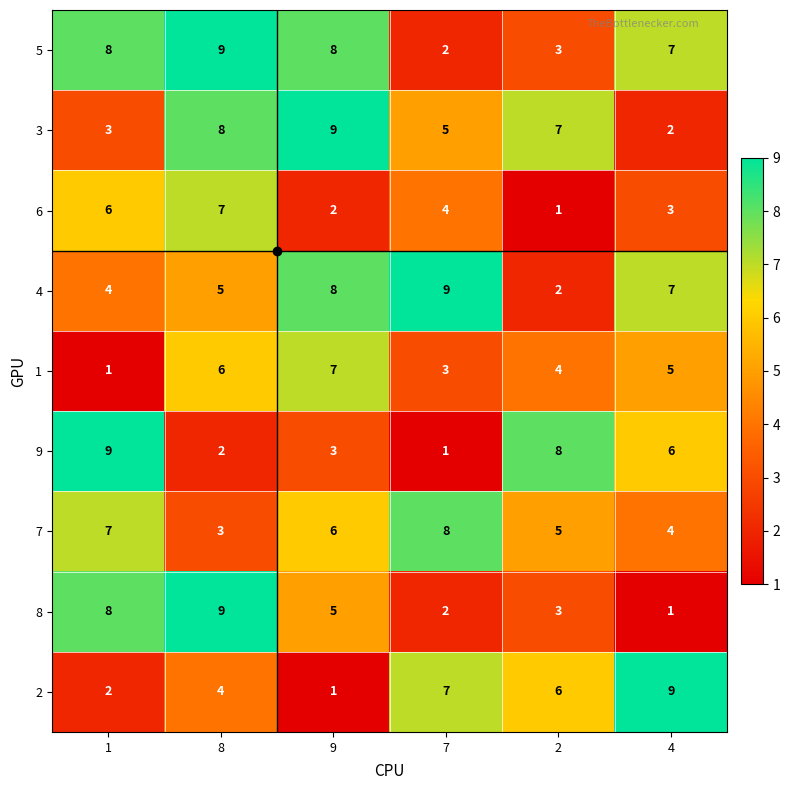

List the labels in order of 9 value, largest first.

1, 2, 4, 9, 8, 7